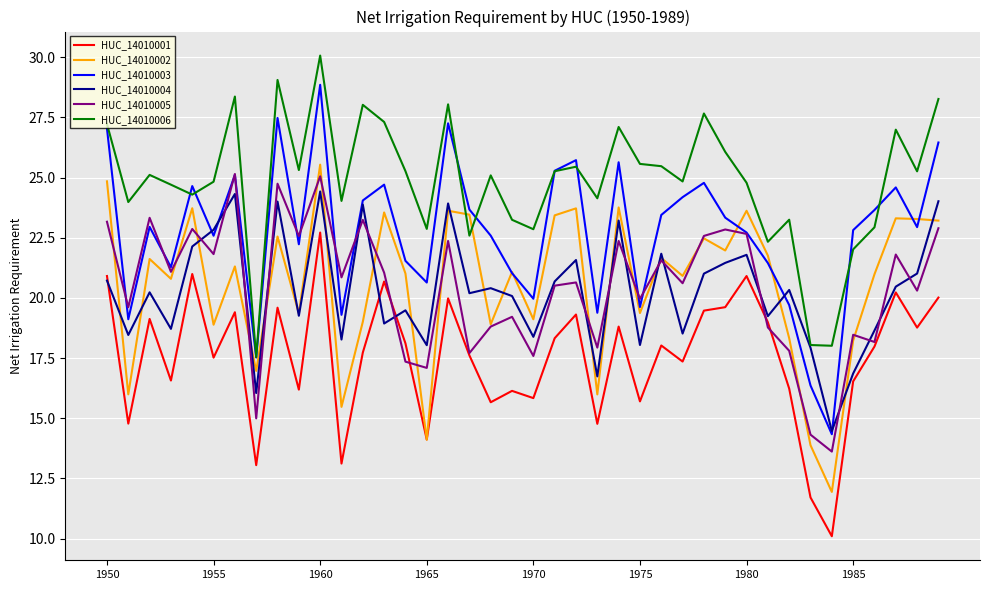

True or false: HUC_14010005 and HUC_14010006 cross at least once.

False